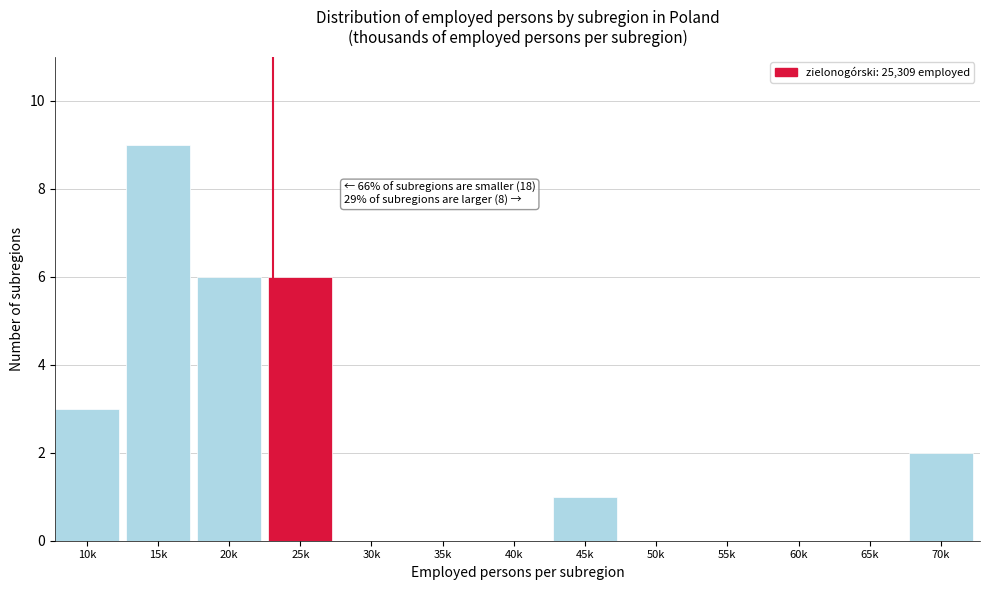

Reading left to right, transcribe all the data shown in this chart.

10k=3	15k=9	20k=6	25k=6	30k=0	35k=0	40k=0	45k=1	50k=0	55k=0	60k=0	65k=0	70k=2